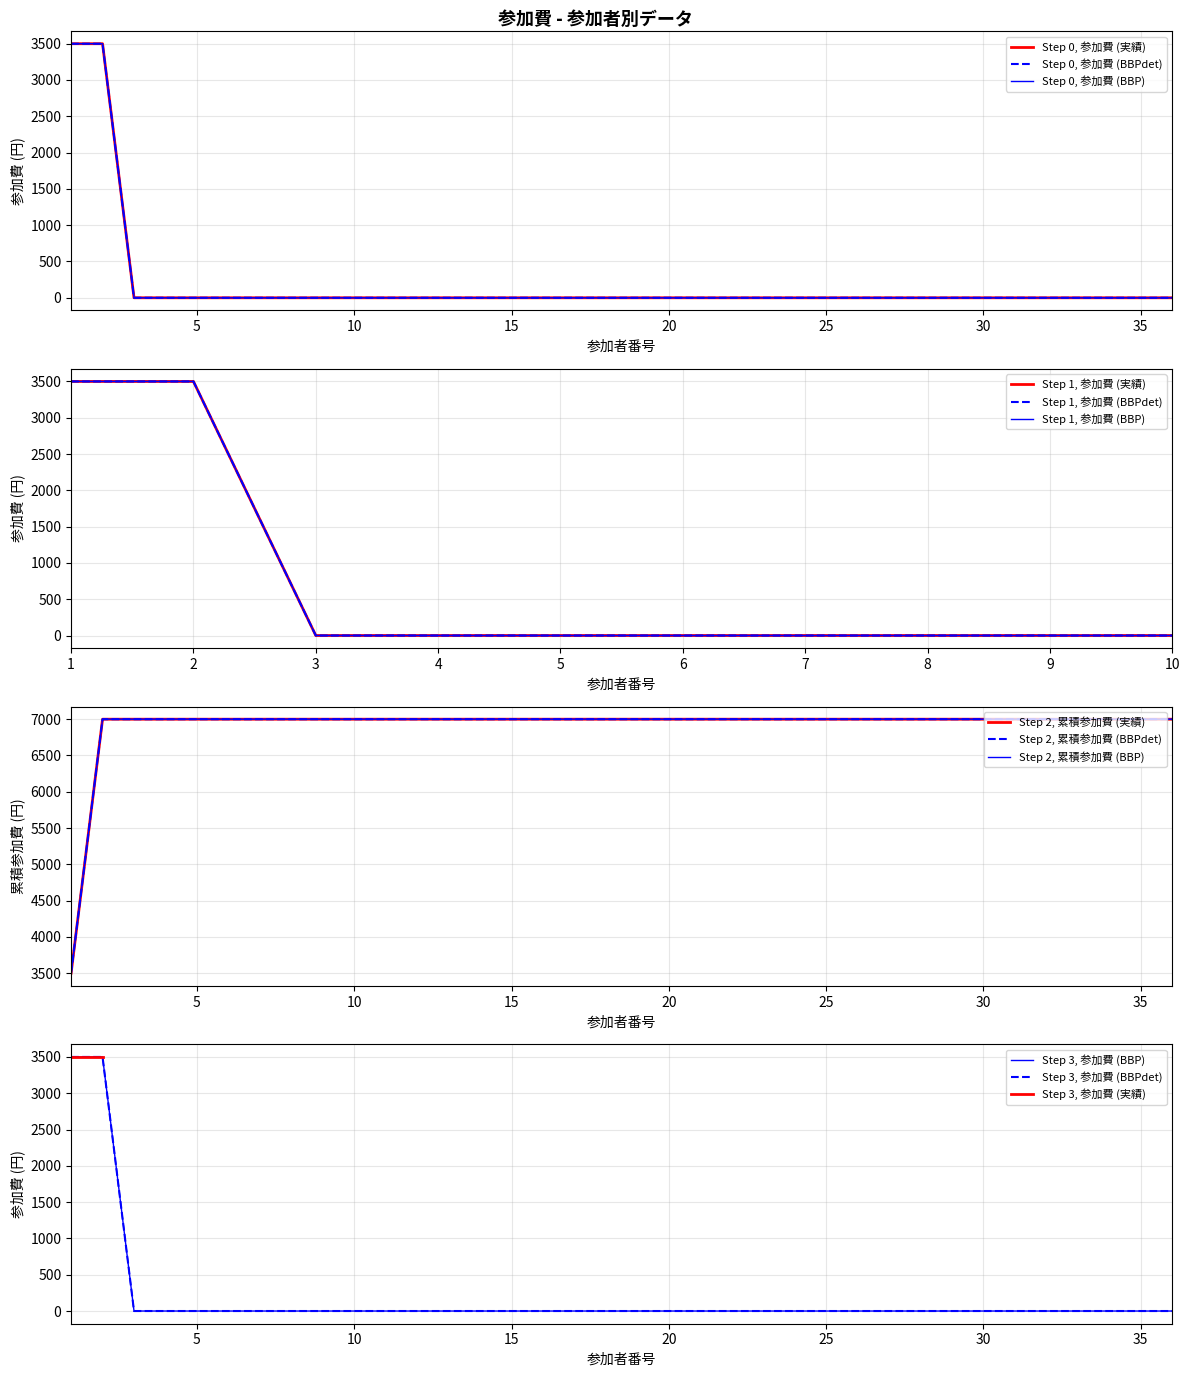

At which category does the chart reach its minimum across all series?

3